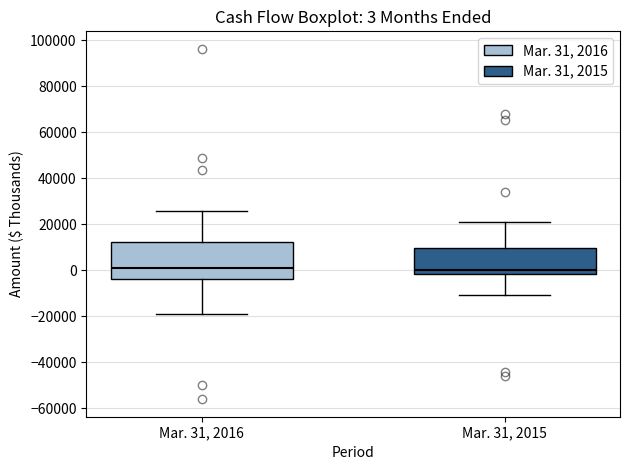

Comparing the boxes themselves (not the whiskers), which one is the tallest?

Mar. 31, 2016